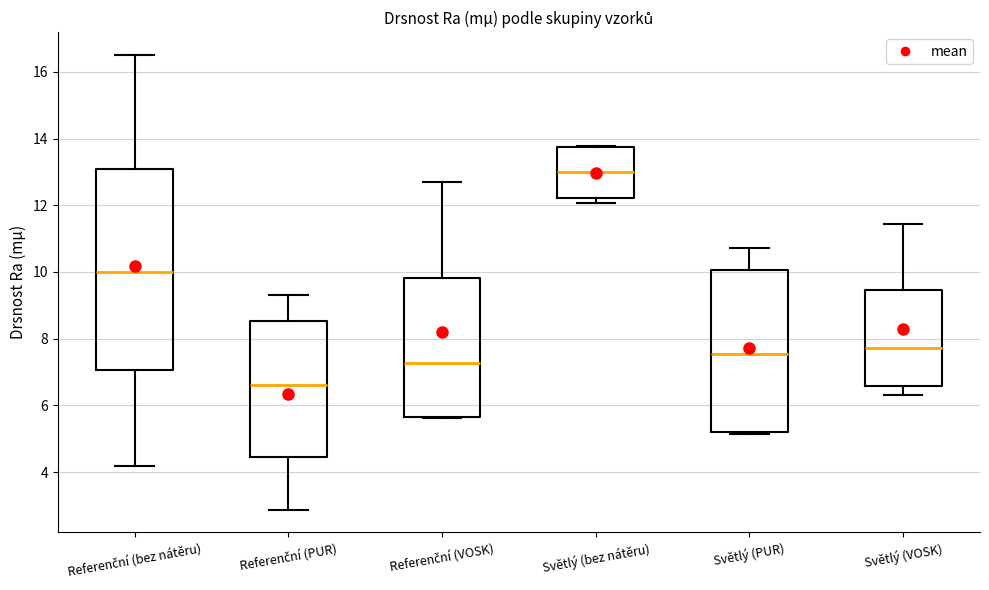

Reading left to right, read every box against the y-axis: the position of its median line, the range the box covers, and the ends of its whiskers. The values are not printed on the chart, so give them approximately, as read against the axis.

Referenční (bez nátěru): median 10.0, box 7.0 to 13.2, whiskers 4.2 to 16.6
Referenční (PUR): median 6.6, box 4.4 to 8.6, whiskers 2.8 to 9.2
Referenční (VOSK): median 7.2, box 5.6 to 9.8, whiskers 5.6 to 12.6
Světlý (bez nátěru): median 13.0, box 12.2 to 13.8, whiskers 12.0 to 13.8
Světlý (PUR): median 7.6, box 5.2 to 10.0, whiskers 5.2 (just below the box's lower edge) to 10.8
Světlý (VOSK): median 7.8, box 6.6 to 9.4, whiskers 6.4 to 11.4